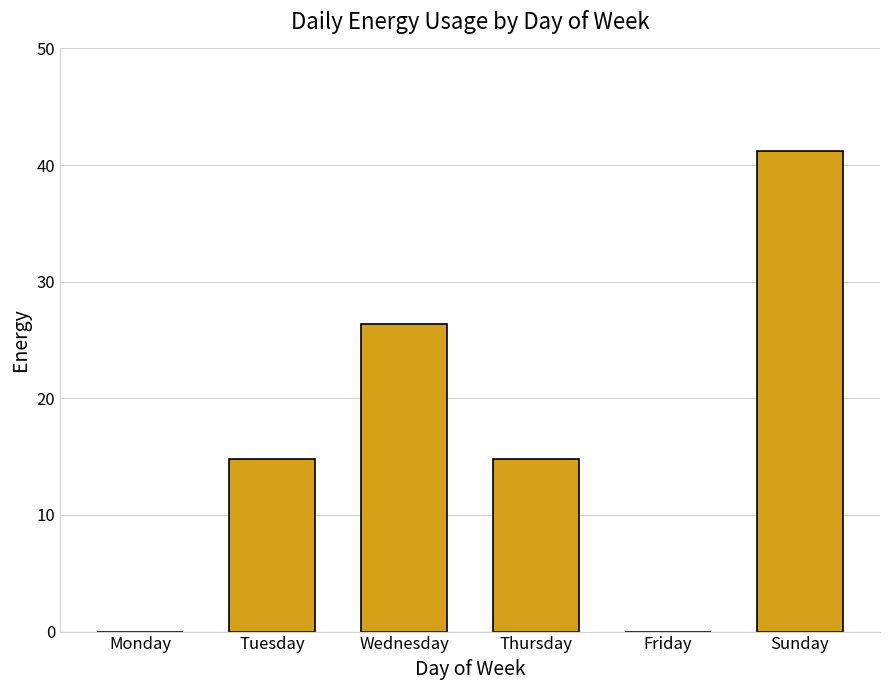

The chart shows a value of 41.2 at Sunday. True or false?

True